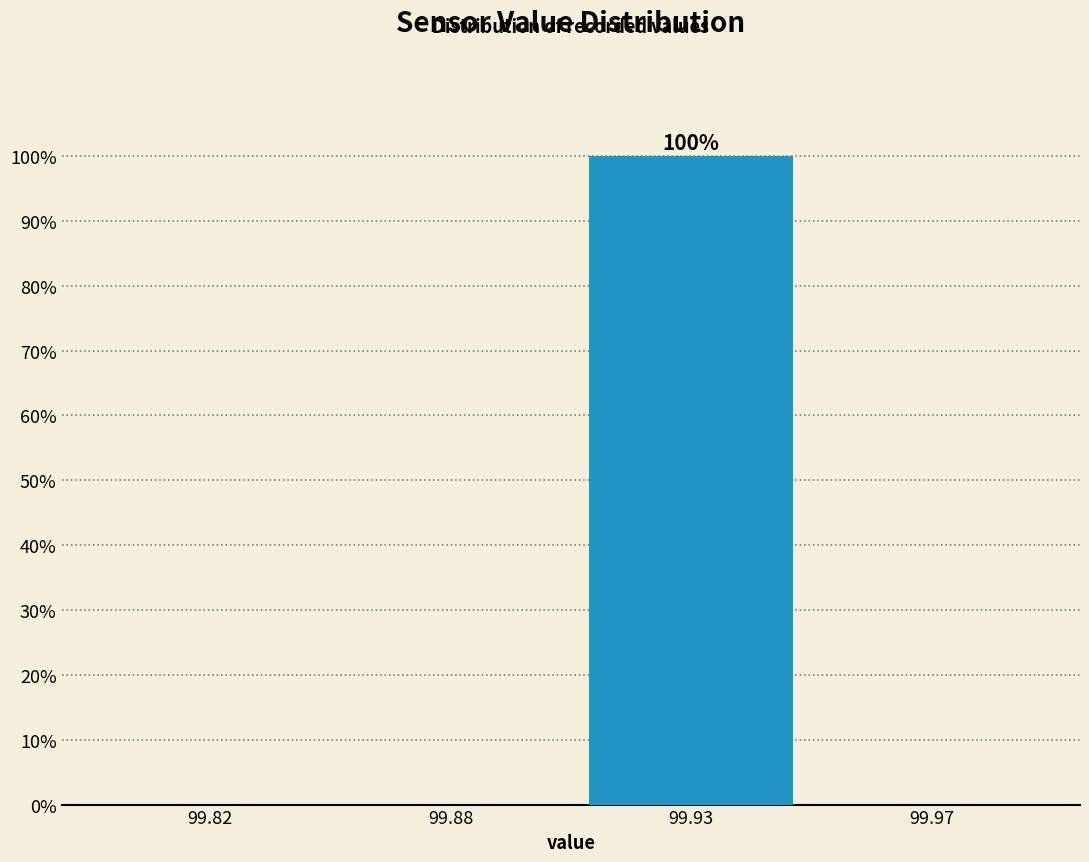

Reading left to right, list all the values displayed in this chart.

99.82=0	99.88=0	99.93=100	99.97=0